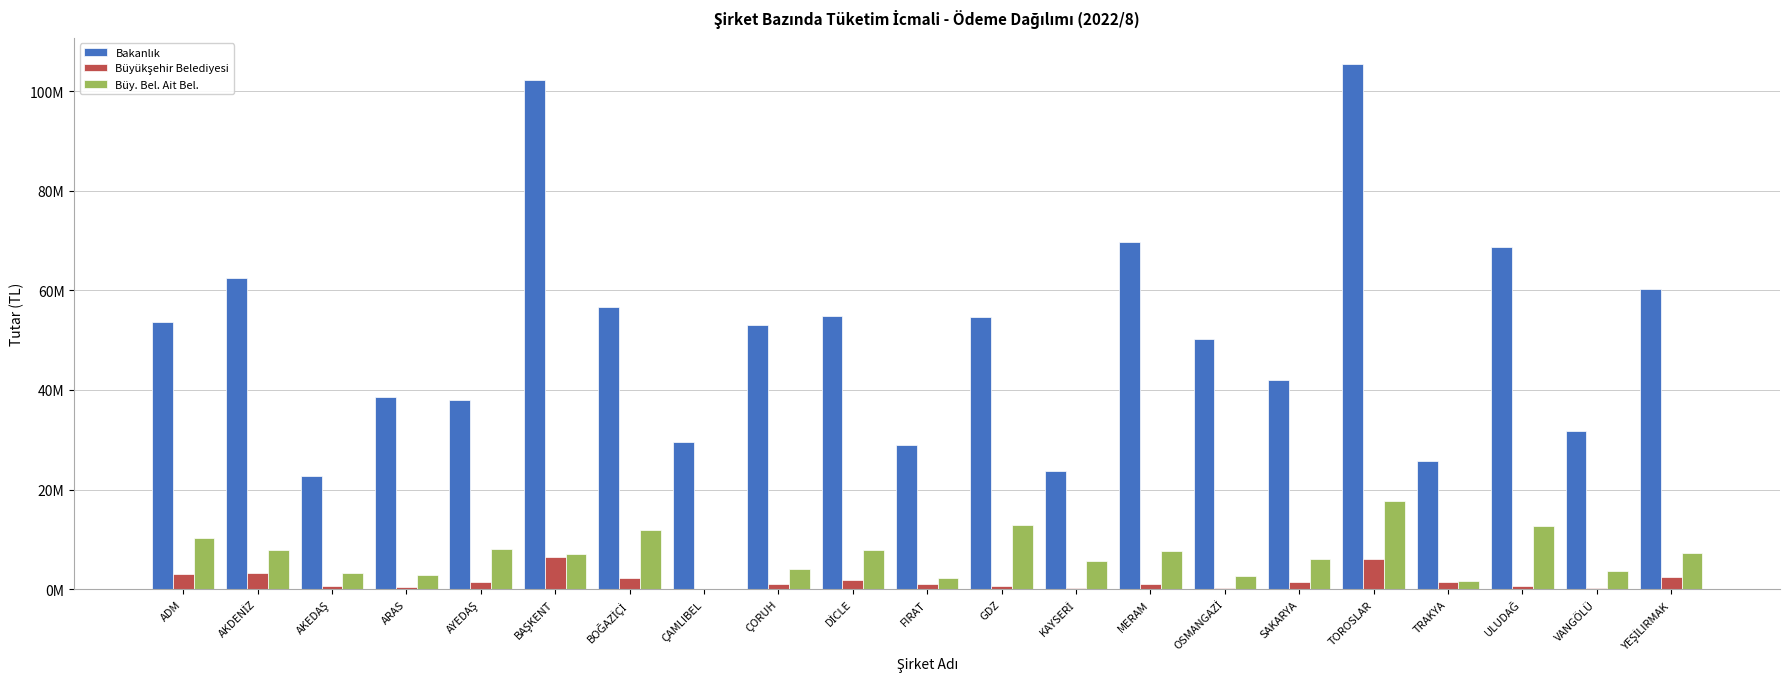

Does the chart contain stacked bars?

No